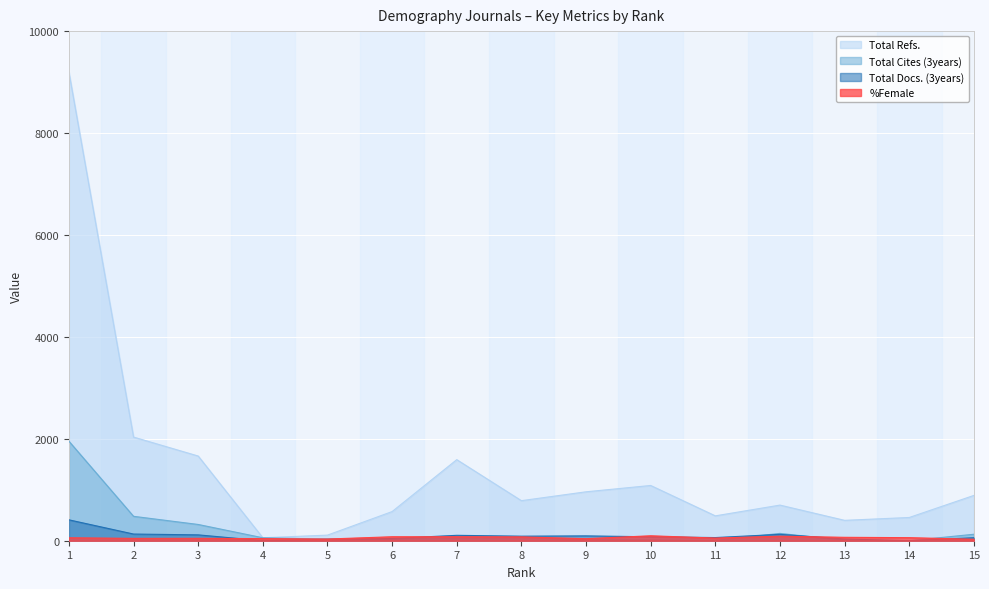

Which series has the largest total across all categories?

Total Refs.